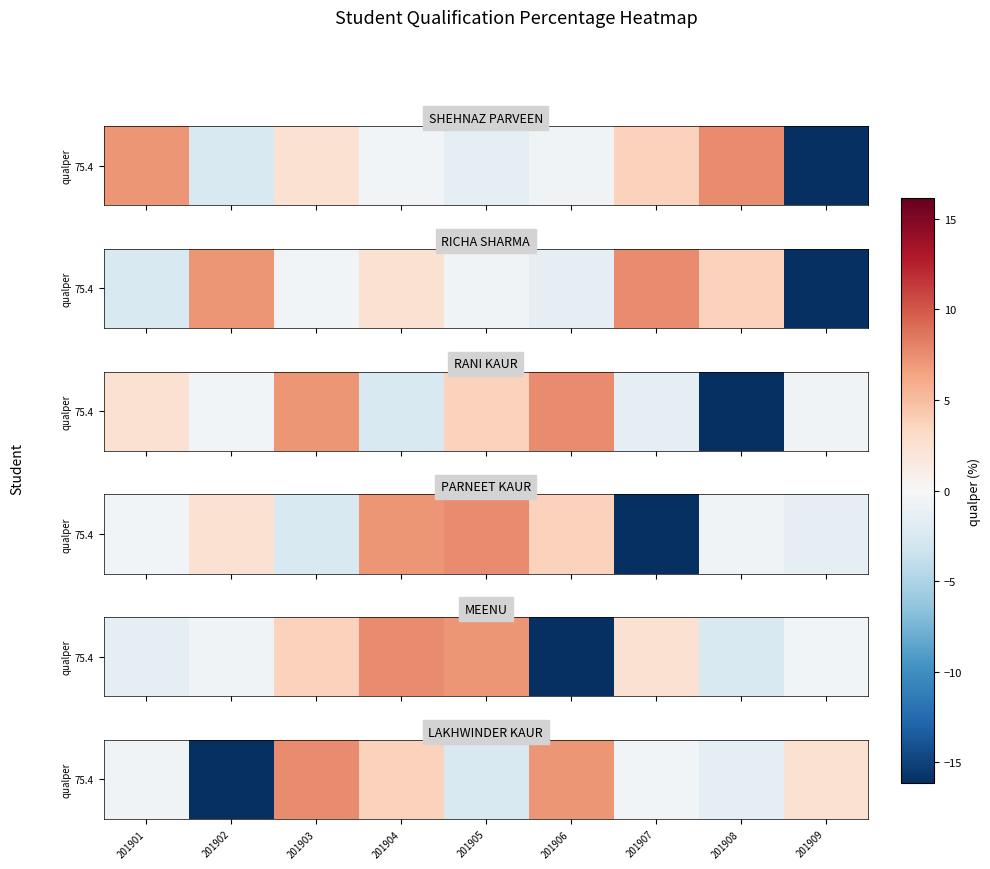

At which label is the value closest to -4?

201905